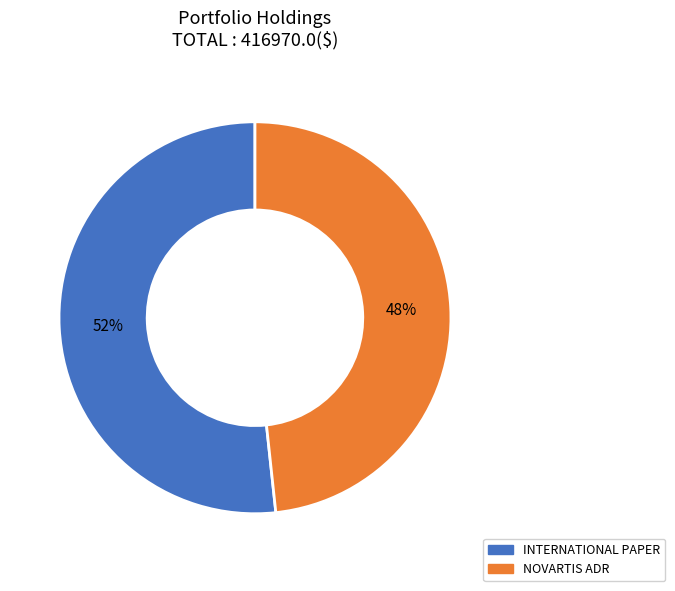

What percentage is the NOVARTIS ADR slice, to the nearest percent?

48%